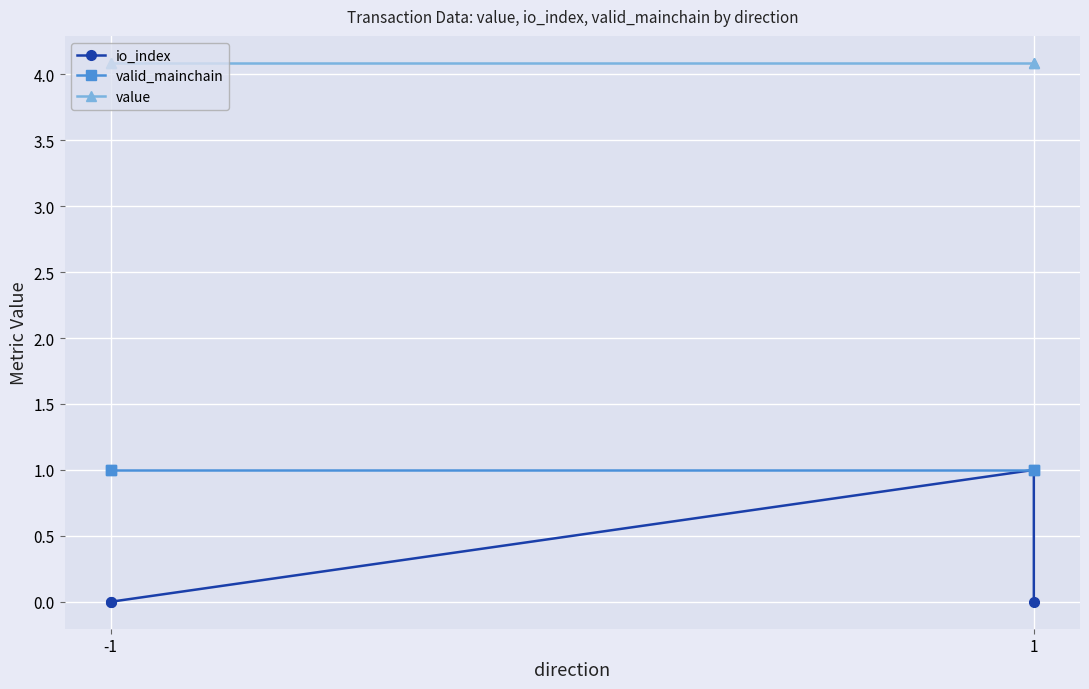

Read the value value at -1.

4.1